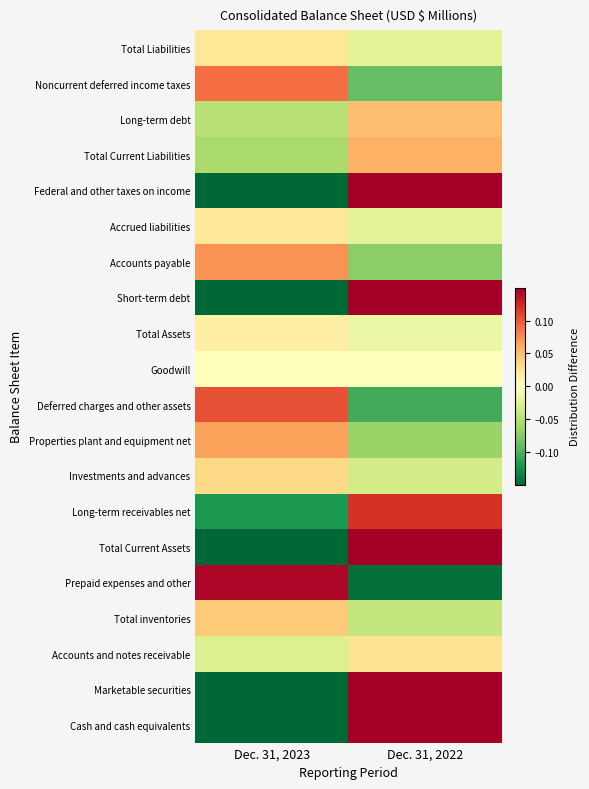

Which category has the lowest value across all series?

Dec. 31, 2023